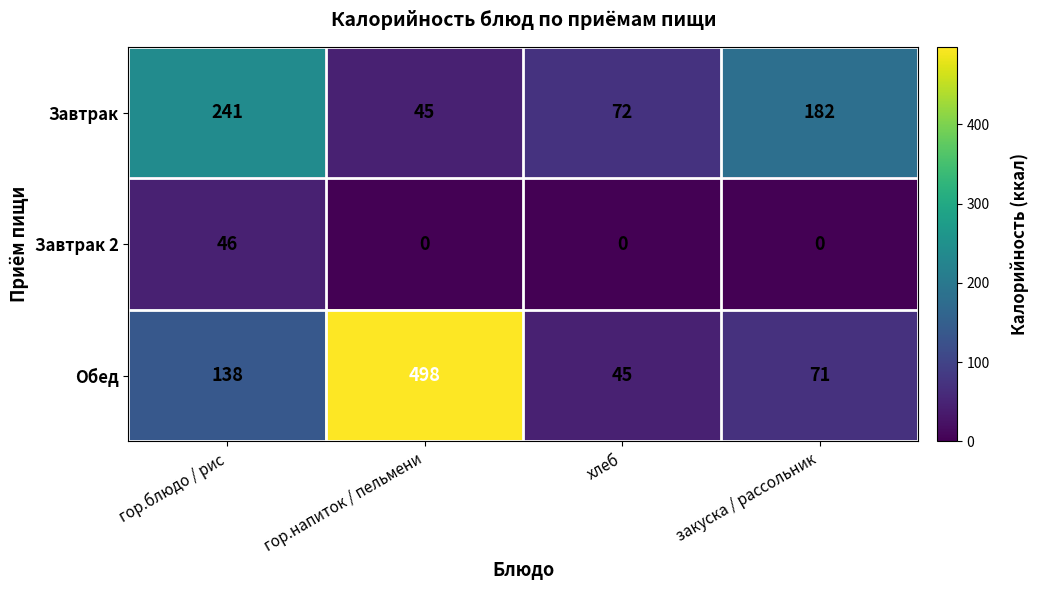

What is the difference between the maximum and minimum values in the Завтрак series?

196